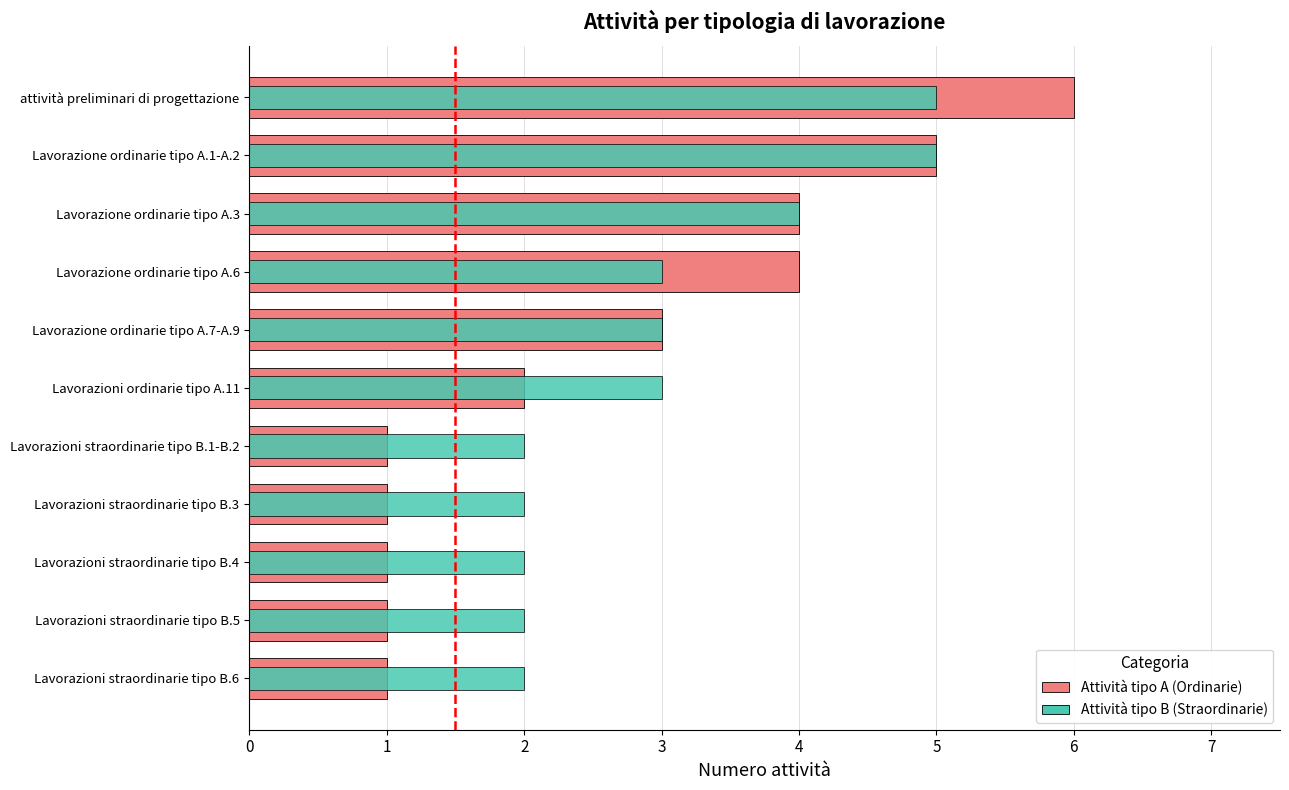

What is the difference between the second highest and second lowest values in the Attività tipo B (Straordinarie) series?

3